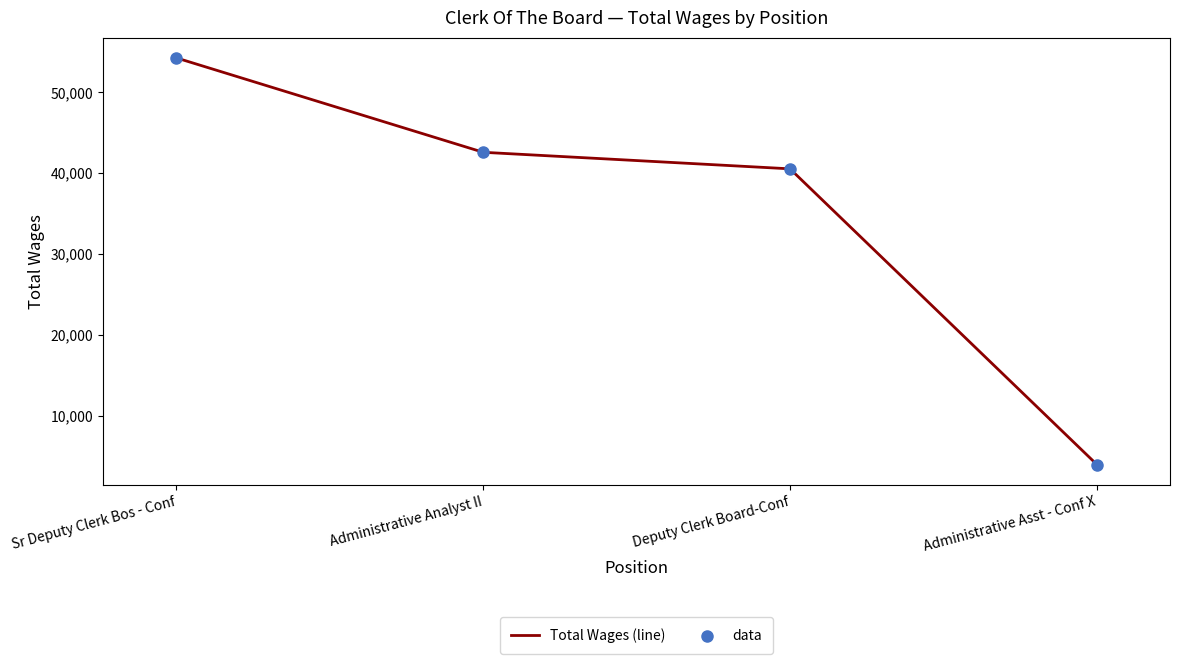

What is the sum of all values?

141235